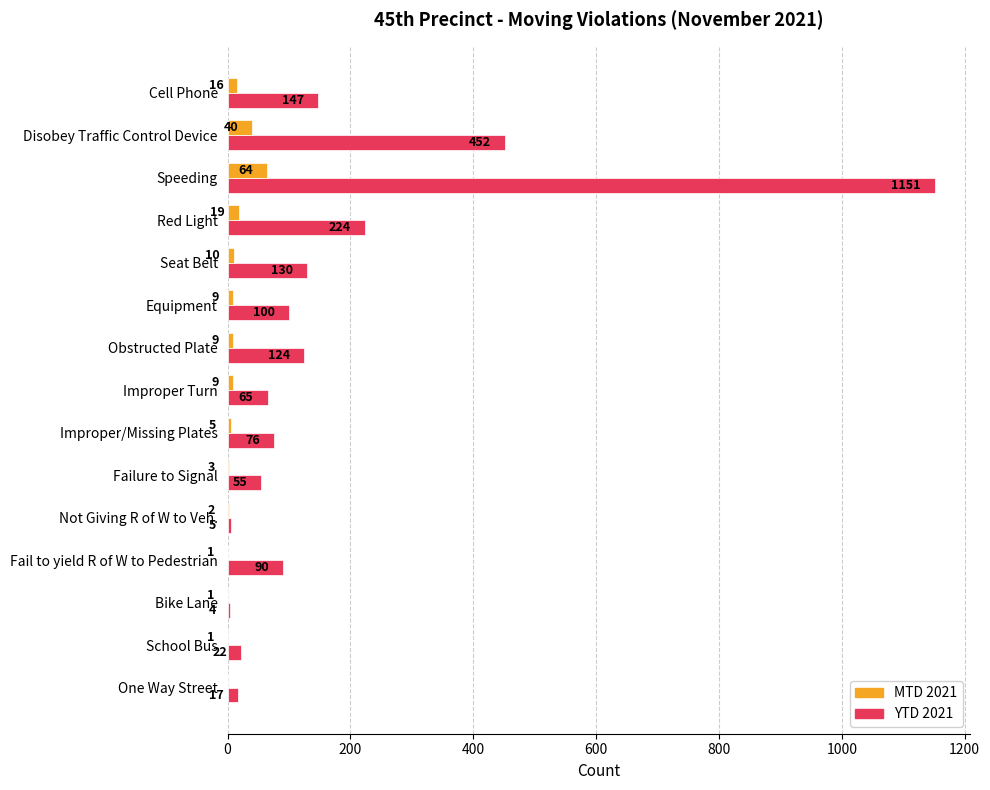

Where is MTD 2021 nearest to the value 32?

Disobey Traffic Control Device